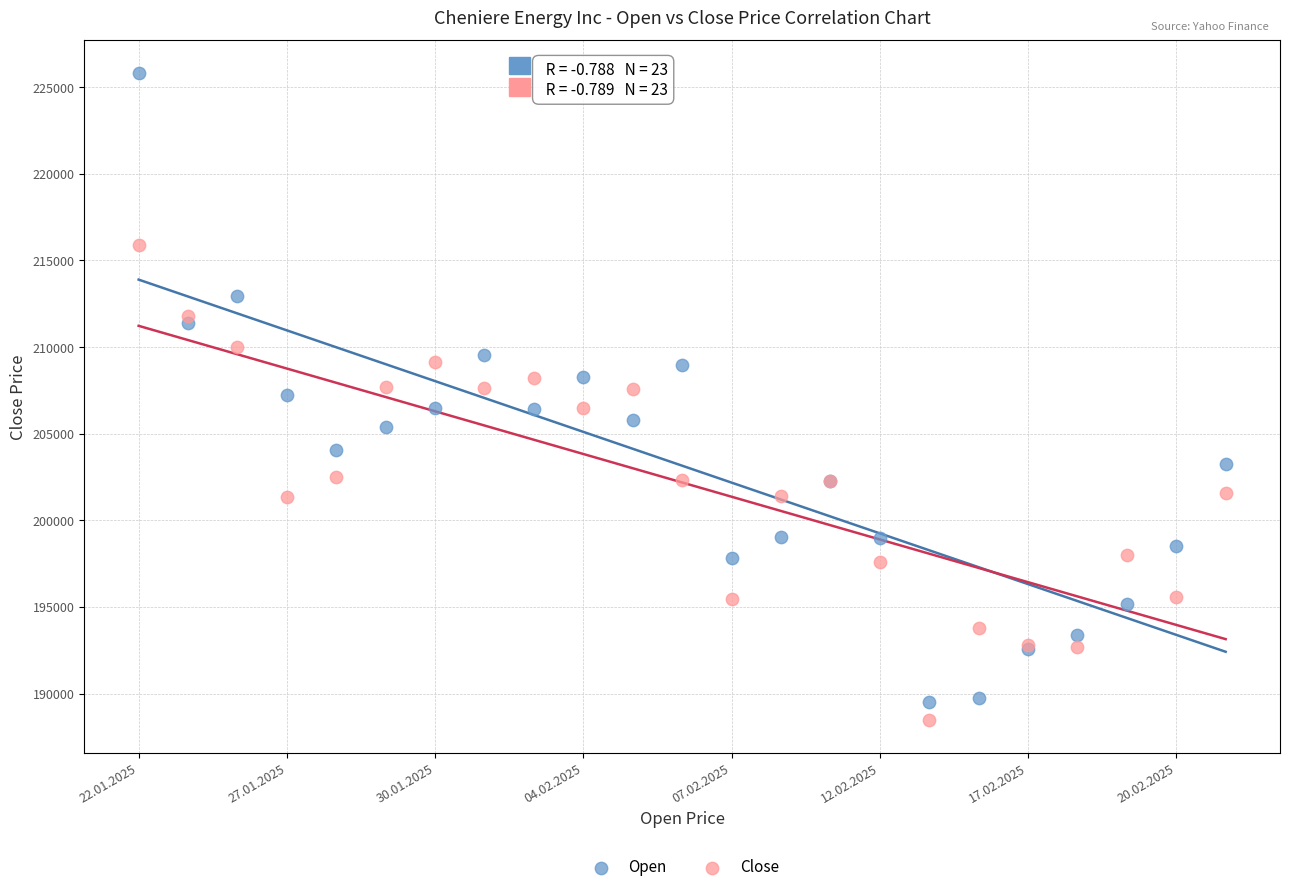

Which series has the largest Y range (max minus min)?

Open